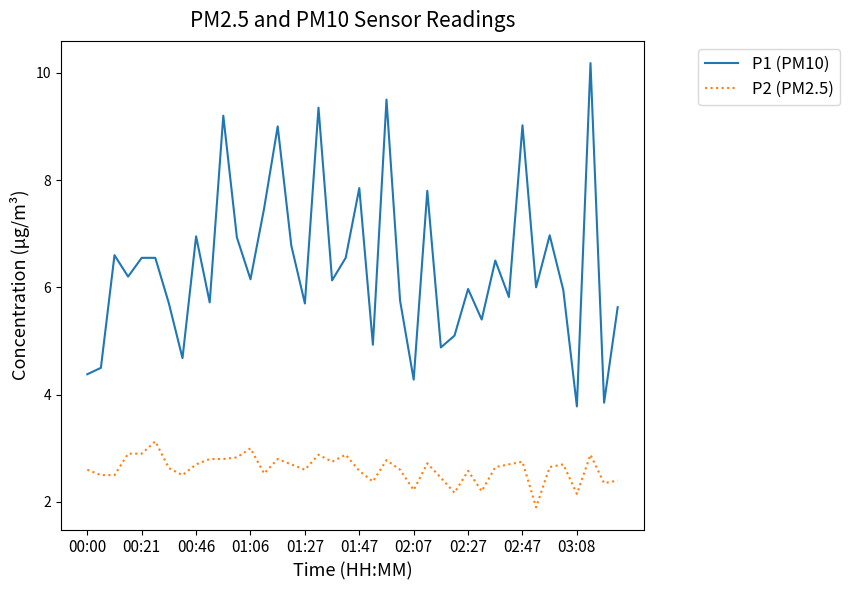

Which series has the widest spread of values?

P1 (PM10)